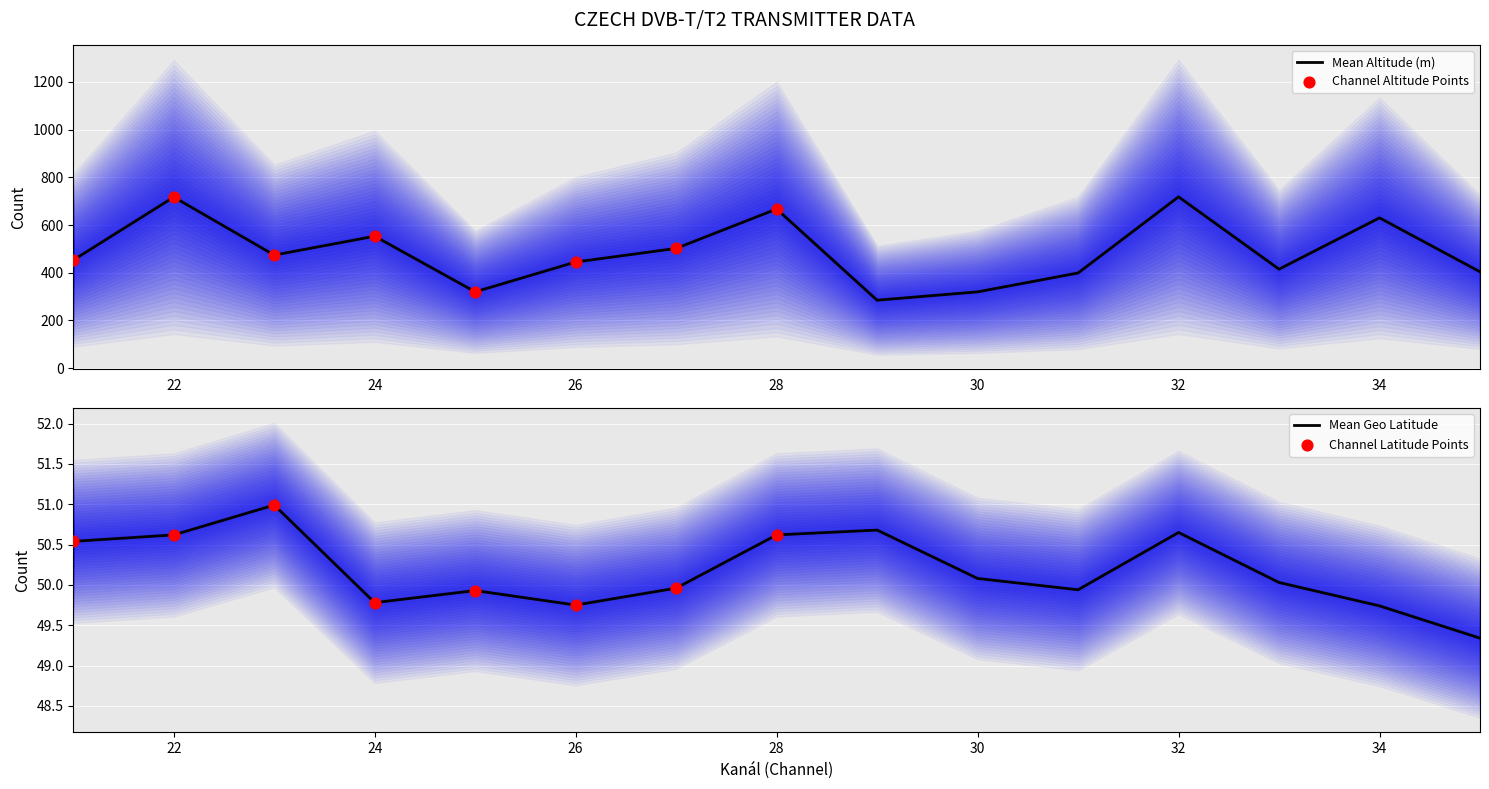

What is the maximum value for Mean Altitude (m)?

718